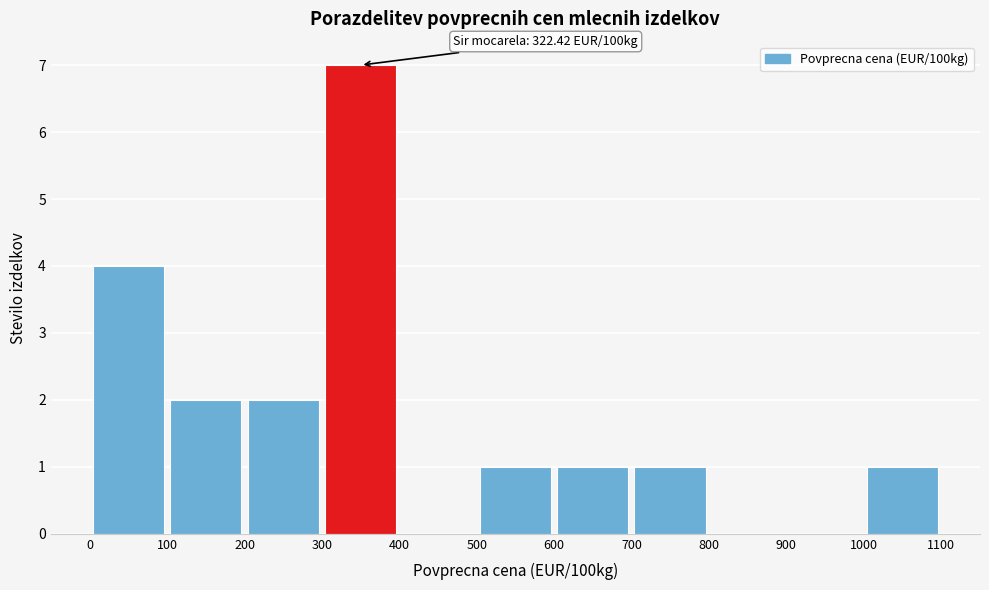

Which range on the x-axis has the tallest bar?

300 to 400